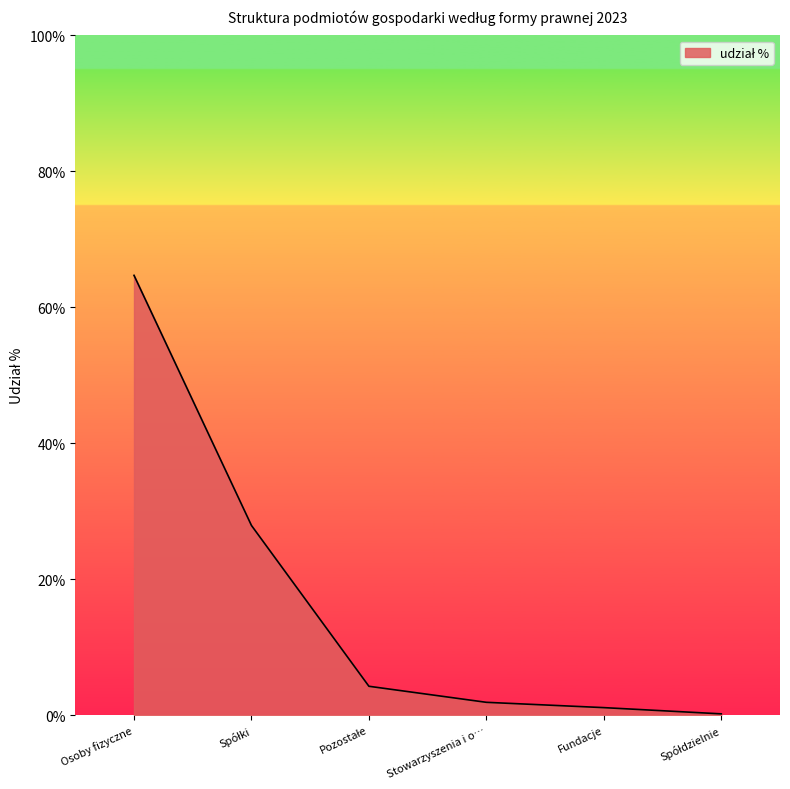

Which has a higher value, Osoby fizyczne or Fundacje?

Osoby fizyczne